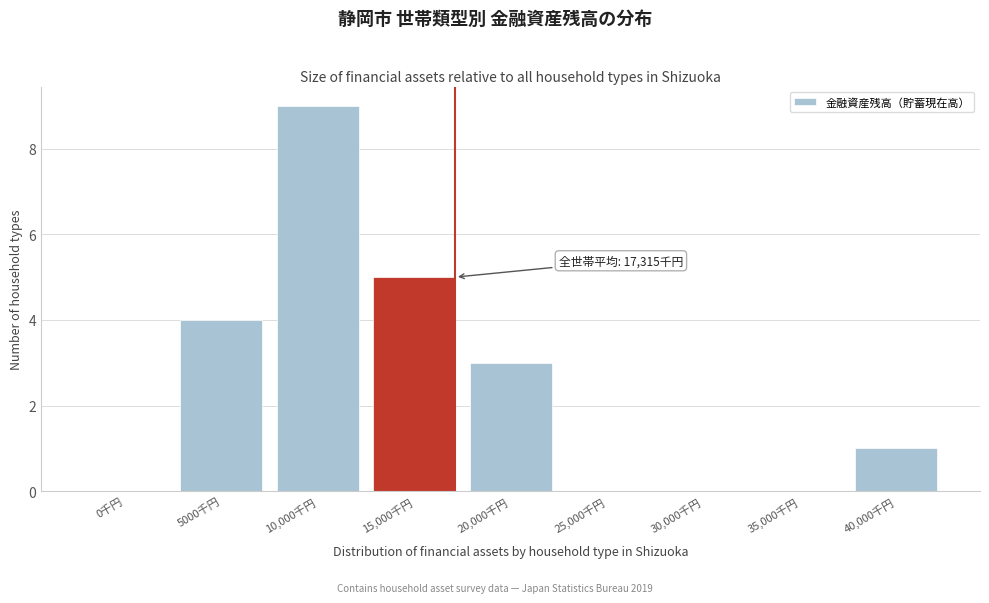

Reading left to right, extract all data points from this chart.

0千円=0	5000千円=4	10,000千円=9	15,000千円=5	20,000千円=3	25,000千円=0	30,000千円=0	35,000千円=0	40,000千円=1